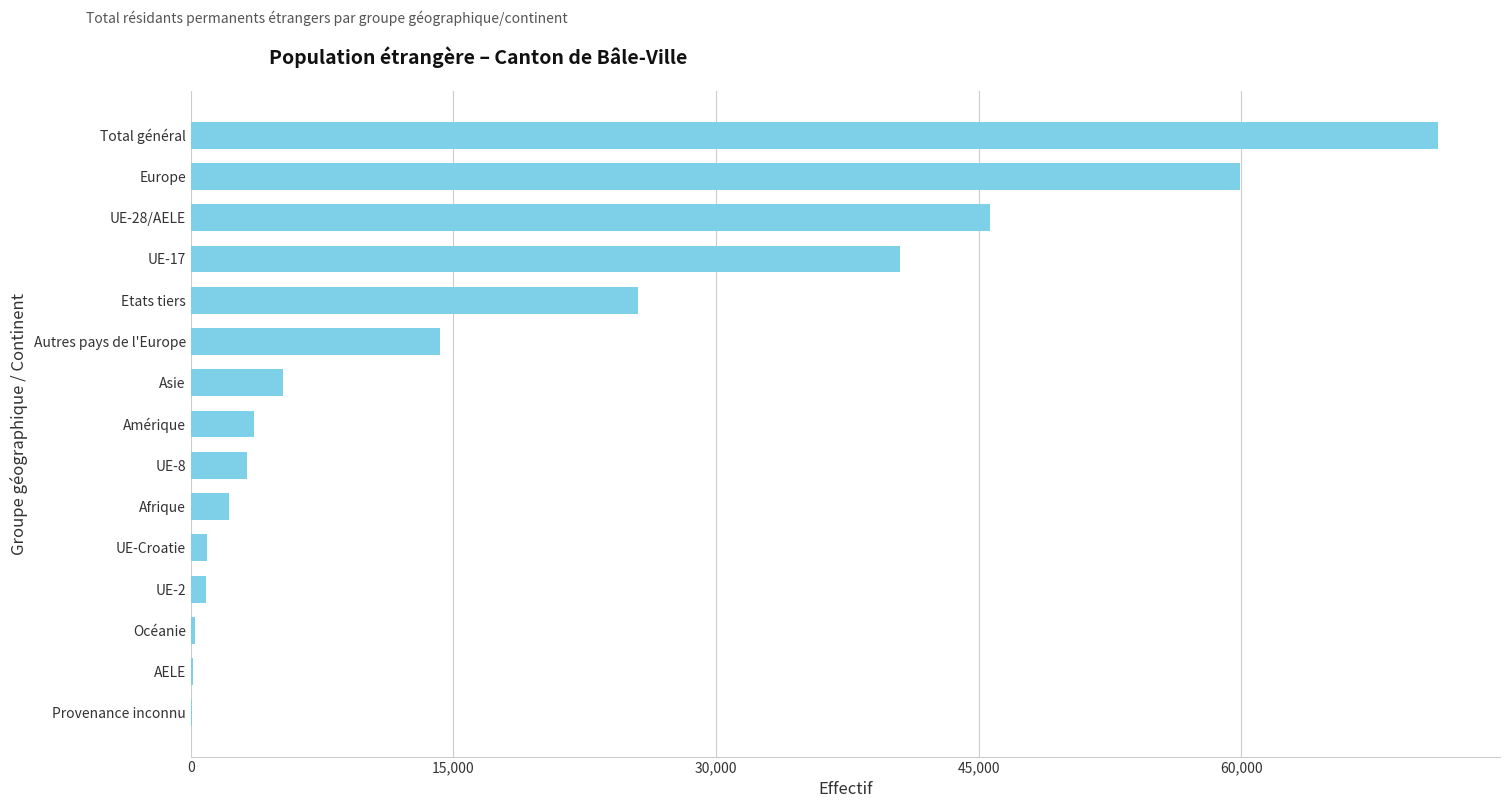

True or false: the data shows 59926 at Europe.

True